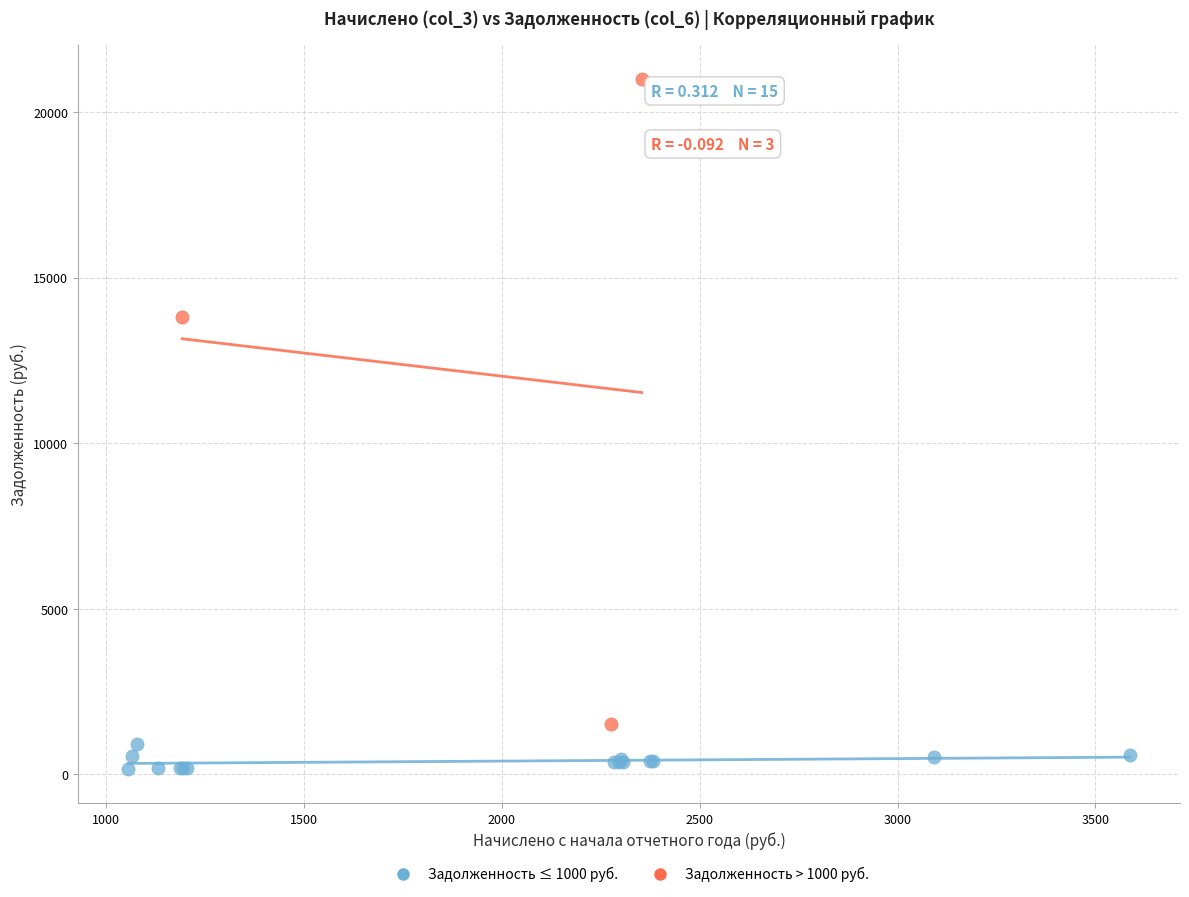

Which series contains the highest Y value?

Задолженность > 1000 руб.